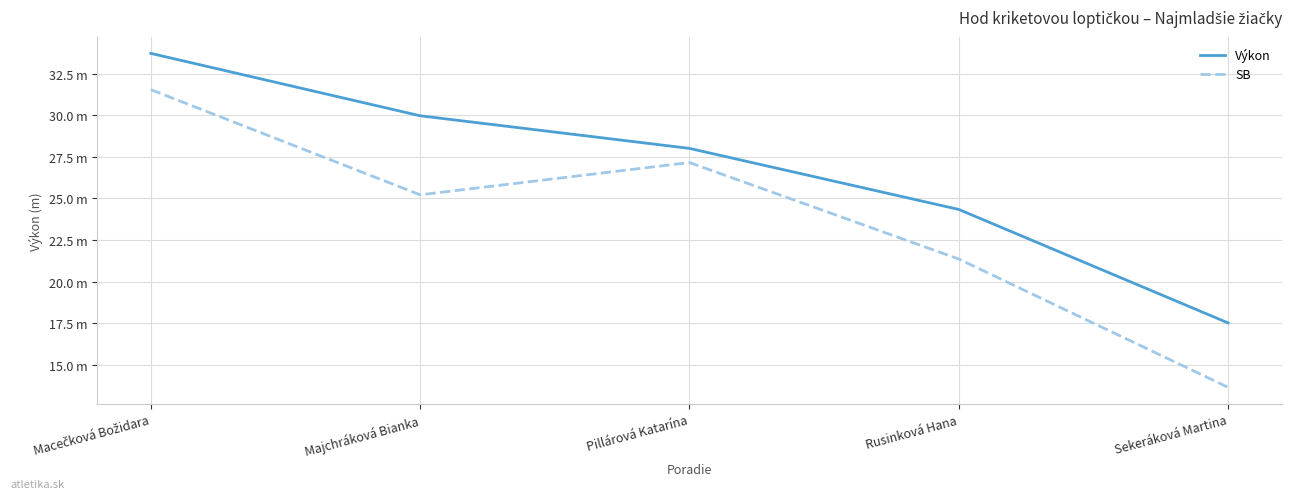

What position from the left is Majchráková Bianka?

2